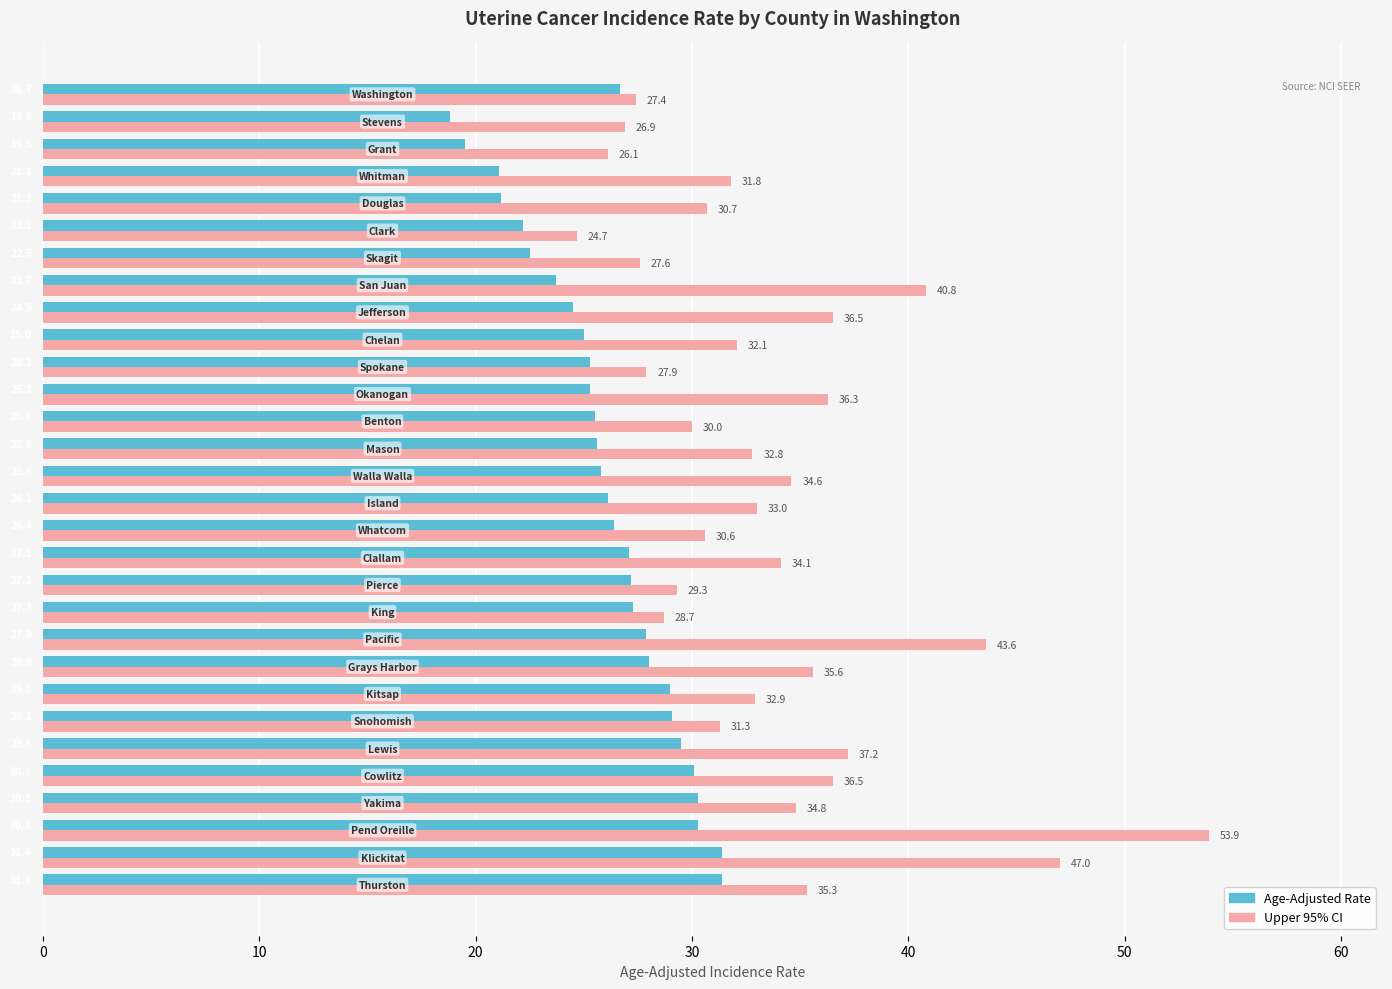

What is the minimum value shown in the chart?

18.8